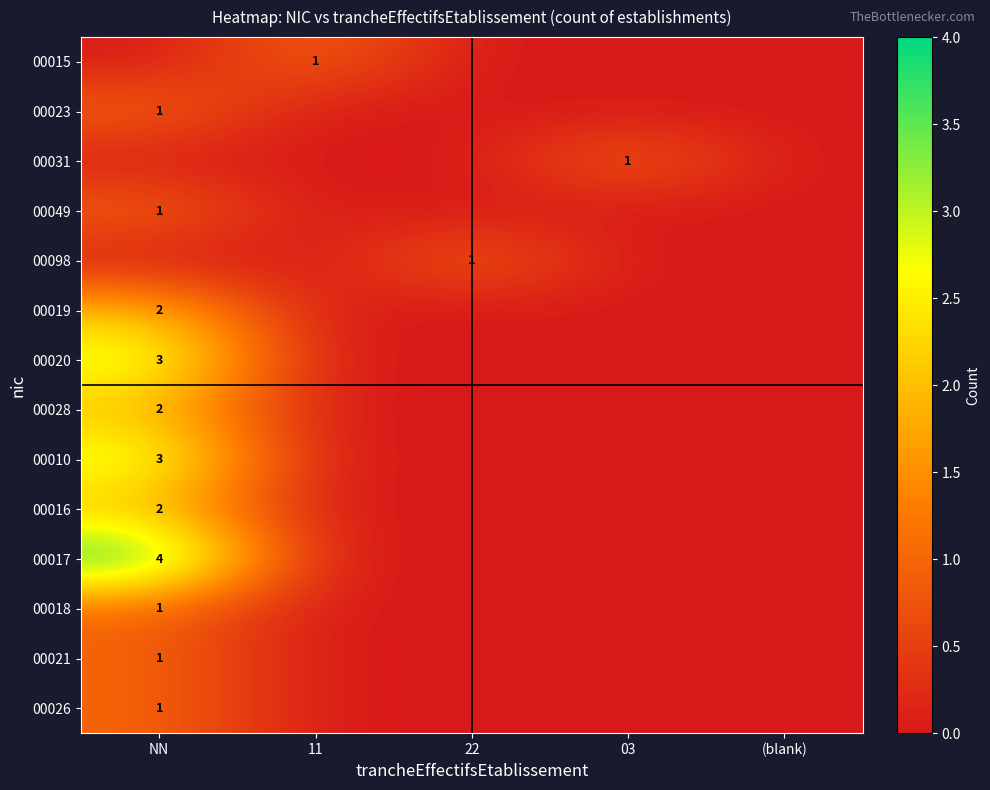

Is it true that 00021 equals 0 at NN?

False